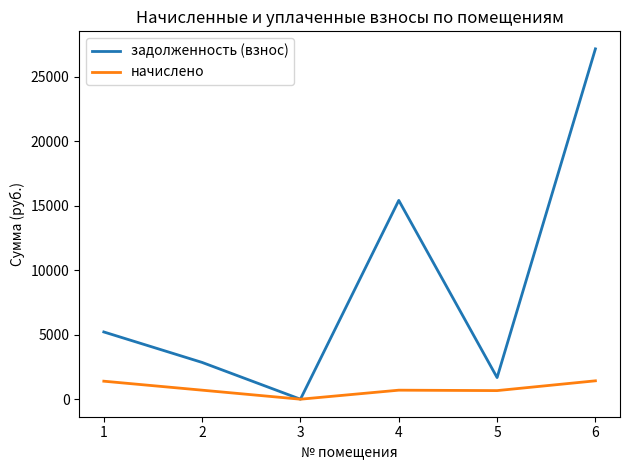

Is the value of задолженность (взнос) at 6 greater than the value of начислено at 5?

Yes